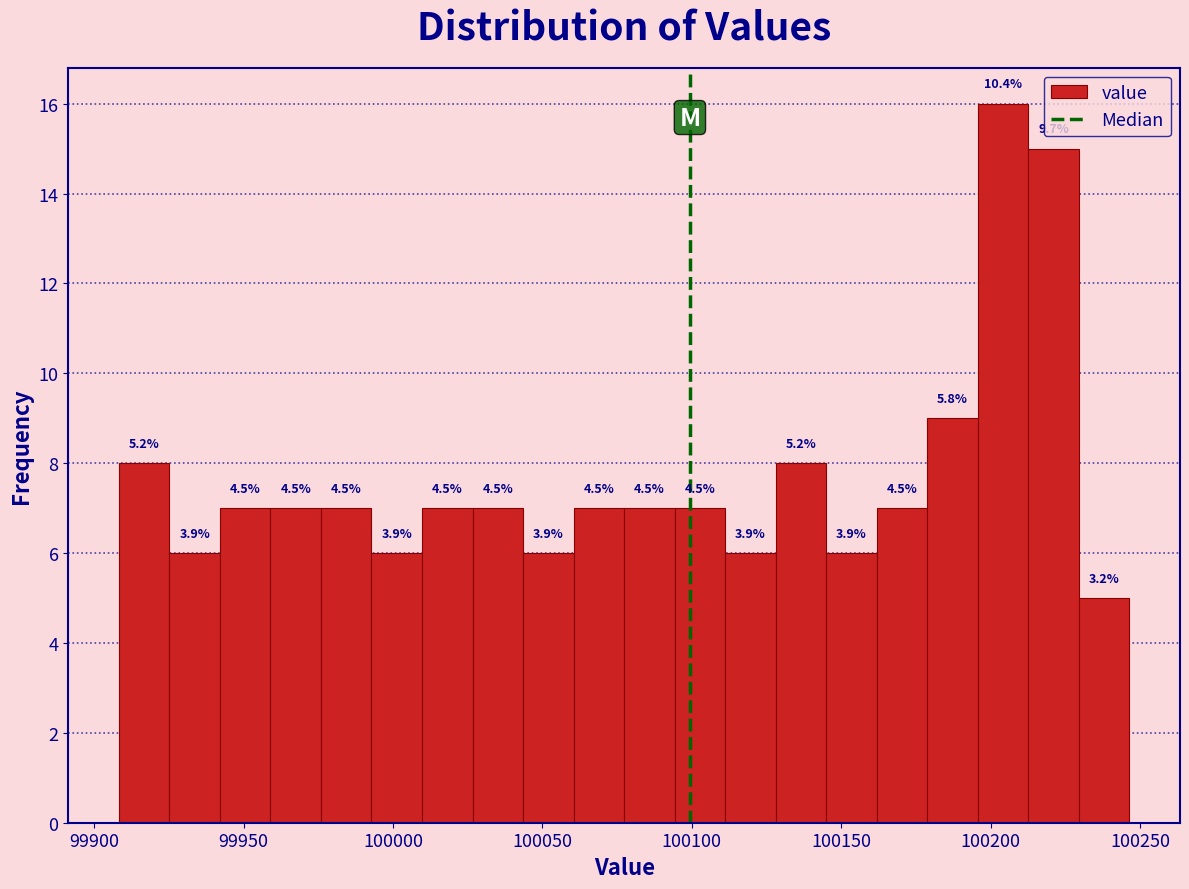

Read against the x-axis, roughly where is the centre of the tallest bar?

100205